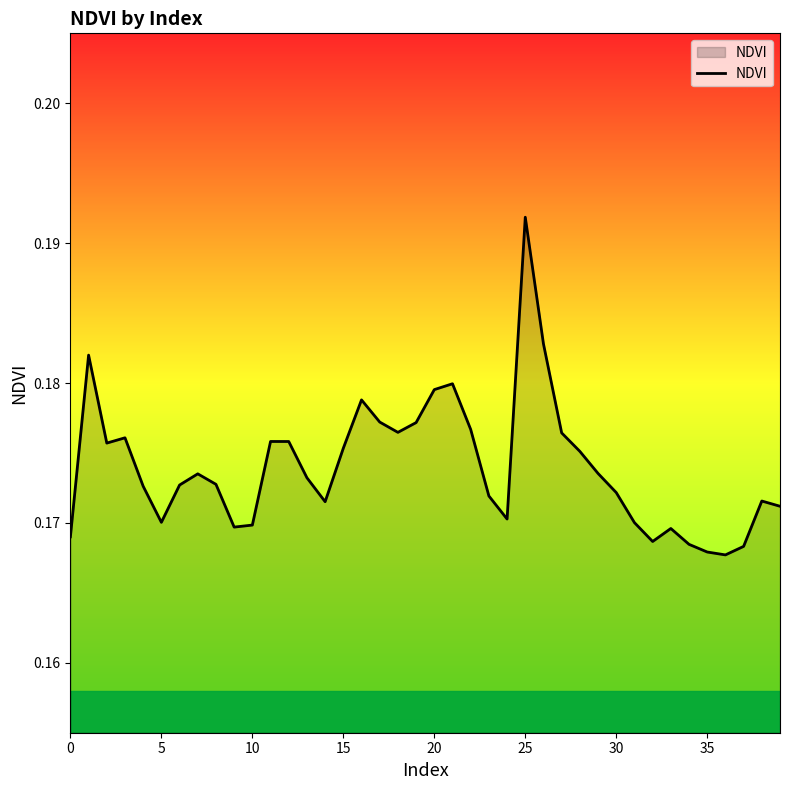

True or false: the data has more than 0 interior local peaks.

True